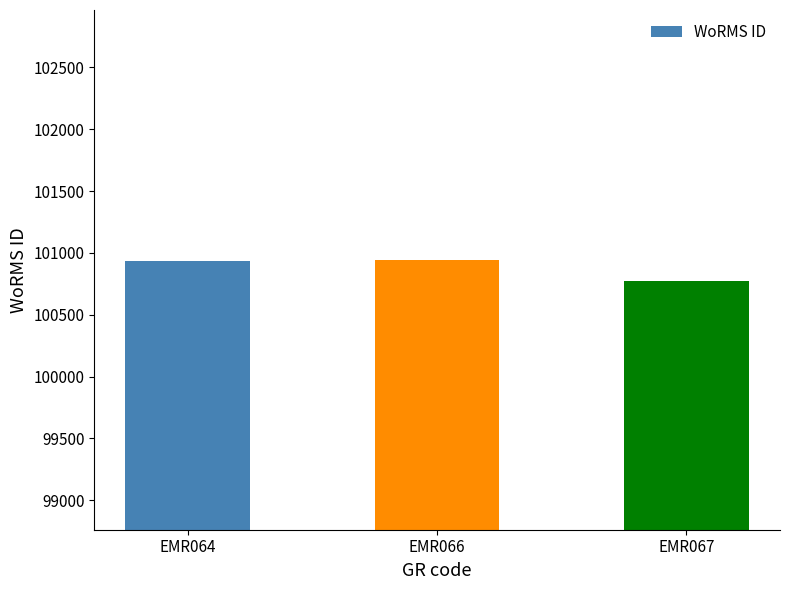

Count the number of data series in this chart.

1